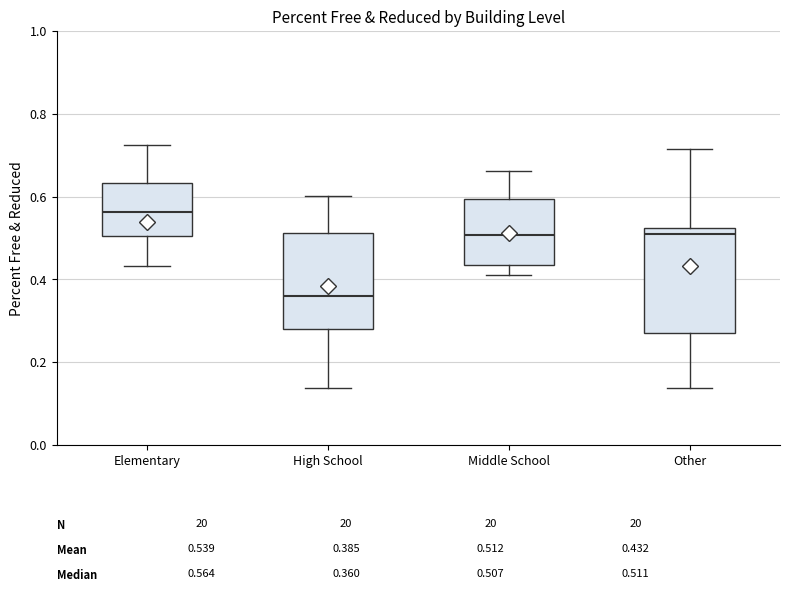

Which box's median line is the lowest?

High School